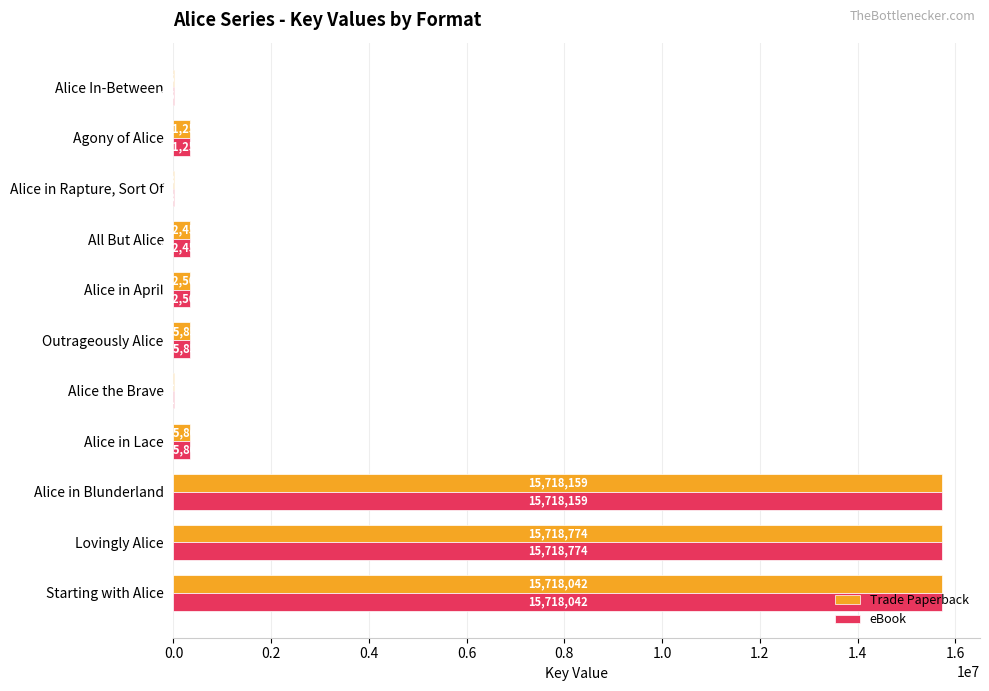

What is the highest value of the eBook series?

15718774